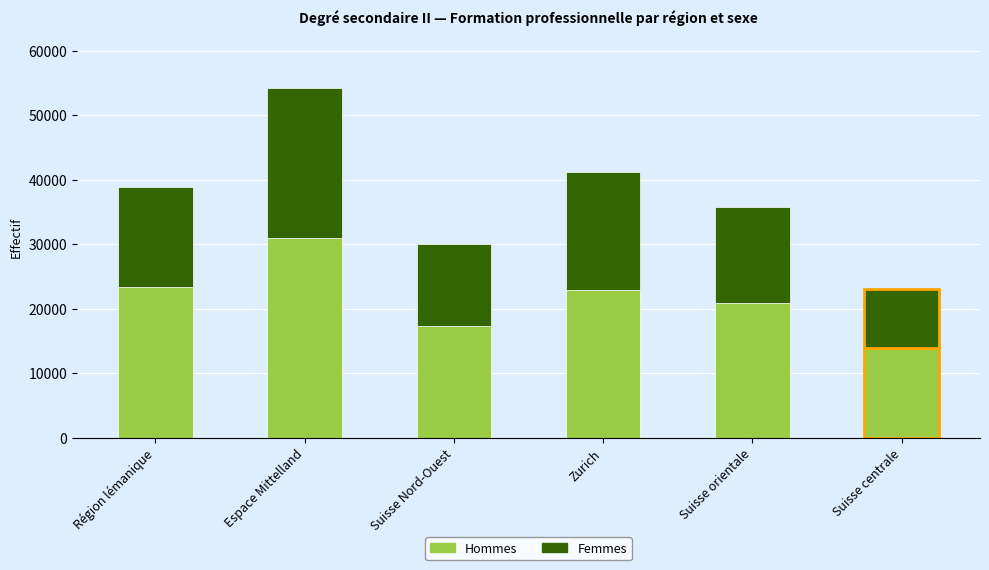

What is the value of the Hommes bar at the 5th from the left?

20853